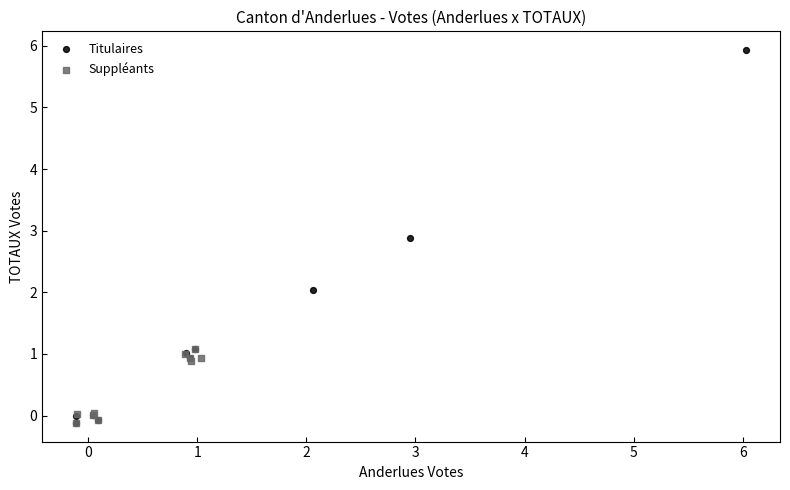

Which series contains the highest Y value?

Titulaires